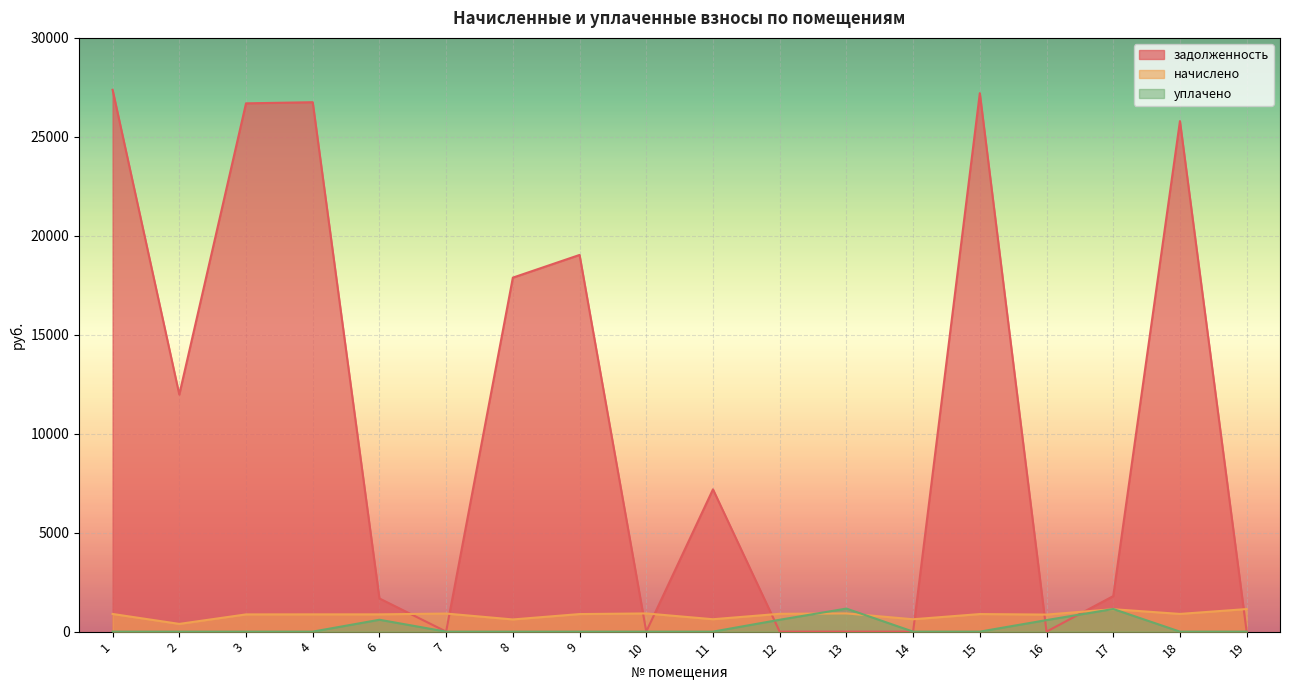

What is the difference between the highest and lowest values at 19?

1140.2